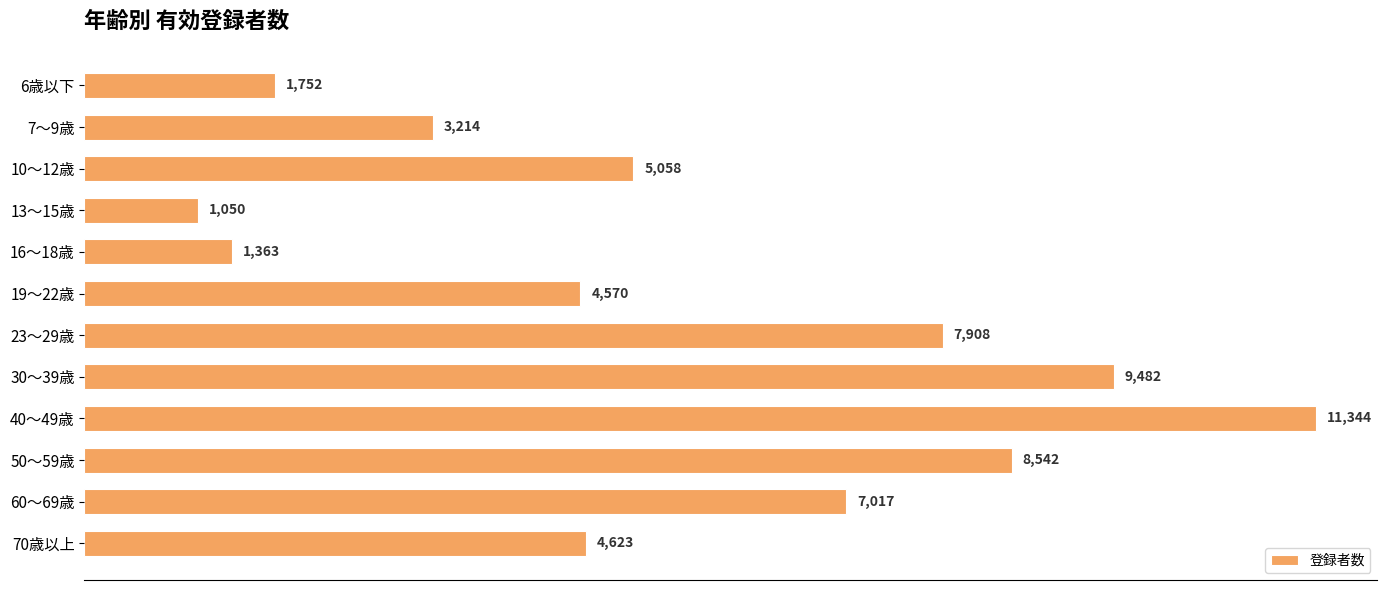

Between 16～18歳 and 13～15歳, which is larger?

16～18歳